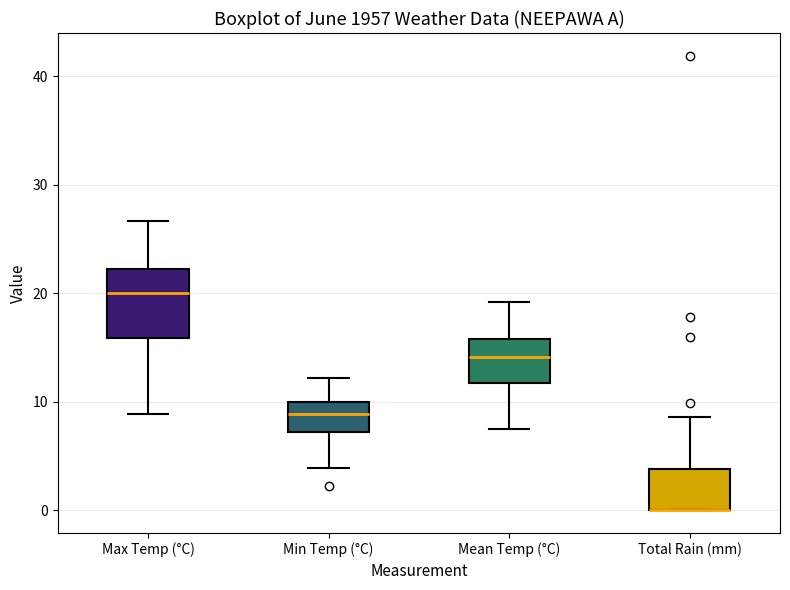

Reading left to right, read every box against the y-axis: the position of its median line, the range the box covers, and the ends of its whiskers. The values are not printed on the chart, so give them approximately, as read against the axis.

Max Temp (°C): median 20, box 16 to 22, whiskers 9 to 27
Min Temp (°C): median 9, box 7 to 10, whiskers 4 to 12
Mean Temp (°C): median 14, box 12 to 16, whiskers 8 to 19
Total Rain (mm): median 0 (drawn on the box's lower edge), box 0 to 4, whiskers 0 to 9